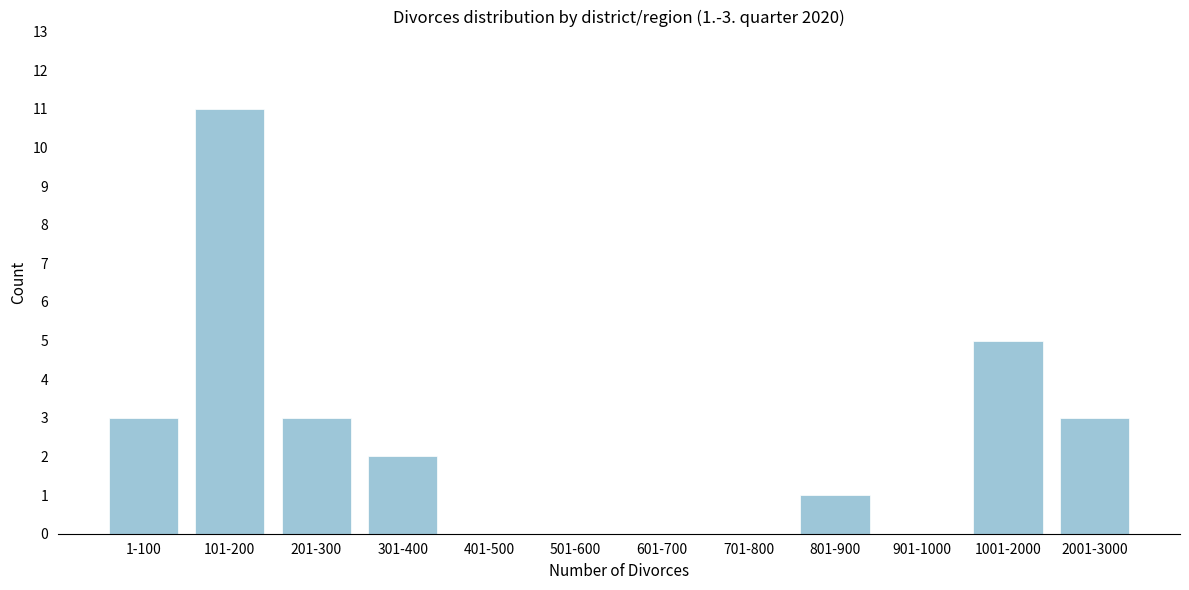

Reading right to left, extract all data points from this chart.

2001-3000=3	1001-2000=5	901-1000=0	801-900=1	701-800=0	601-700=0	501-600=0	401-500=0	301-400=2	201-300=3	101-200=11	1-100=3